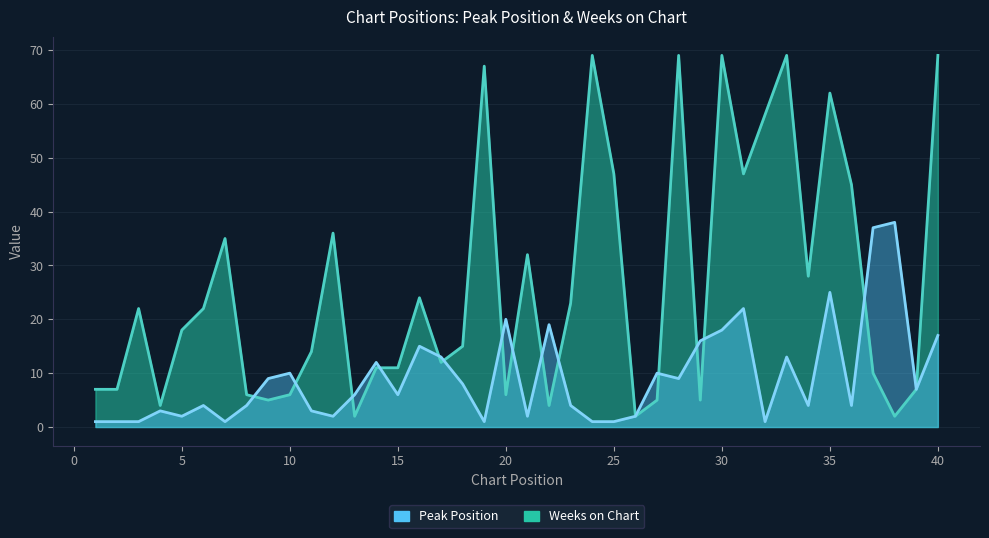

What is the sum of all Weeks on Chart values?

1052